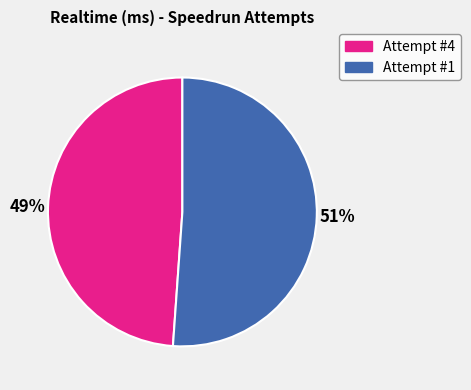

How many segments does this pie chart have?

2